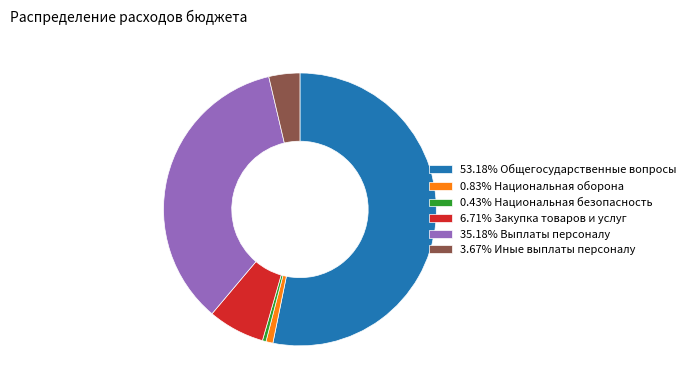

Count the number of slices in the pie.

6